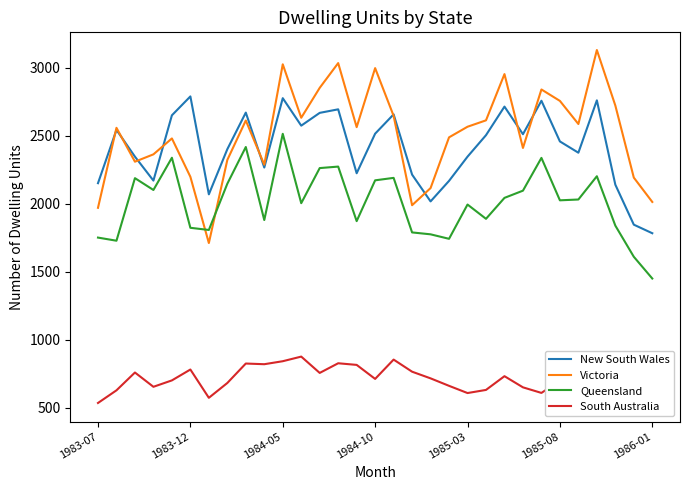

What is the total value across all series at 24?

8543